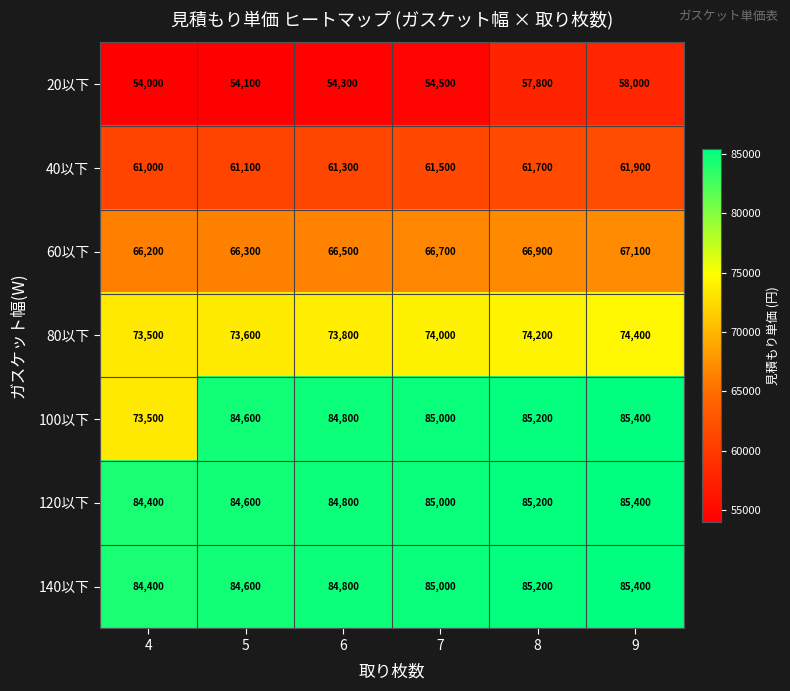

How many distinct data groups are displayed?

7